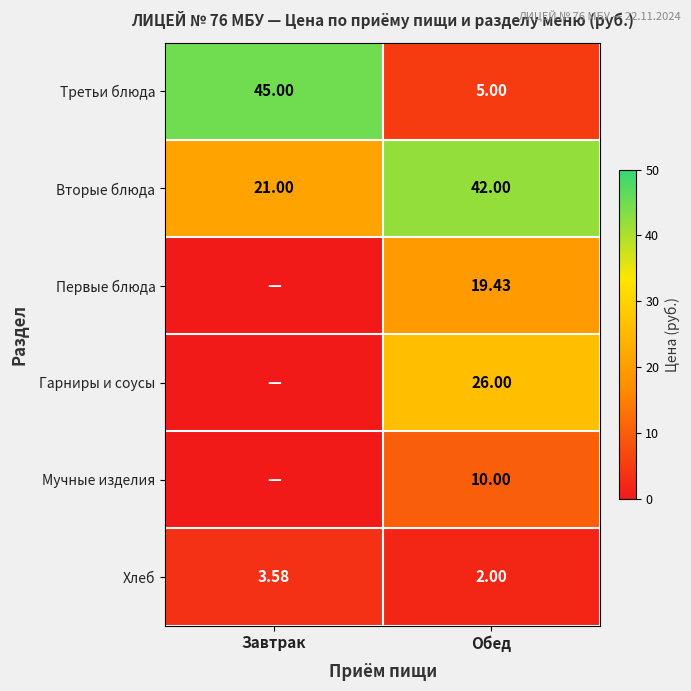

Is the value of Хлеб at Обед greater than the value of Третьи блюда at Обед?

No